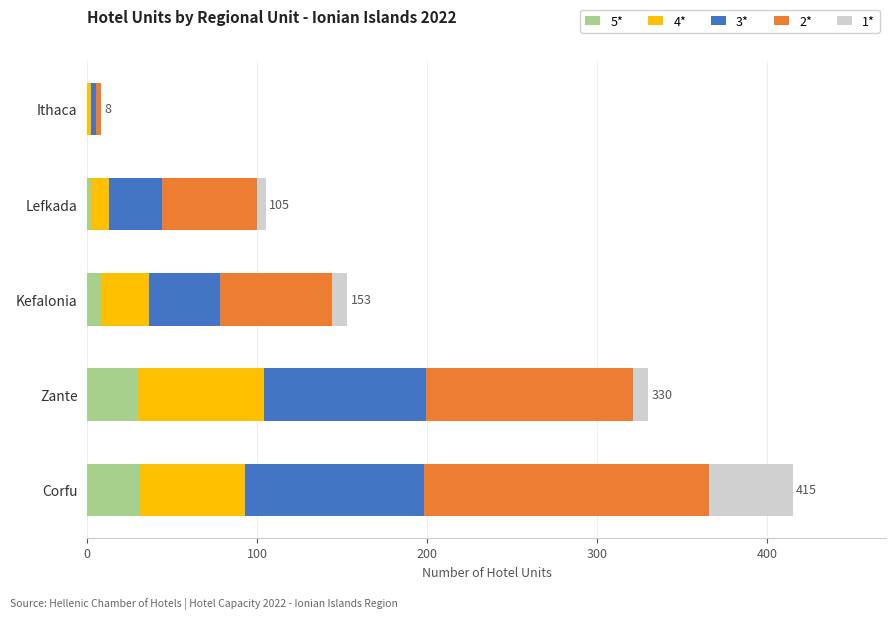

At which category is the sum across all series the highest?

Corfu